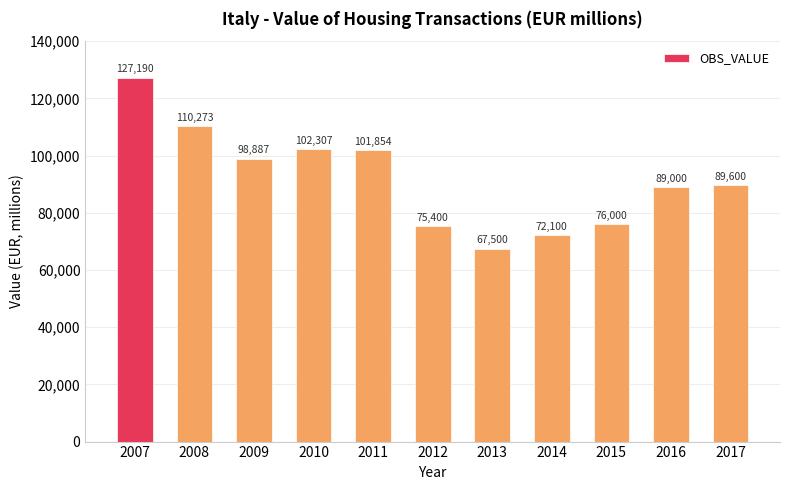

What is the greatest value displayed?

127190